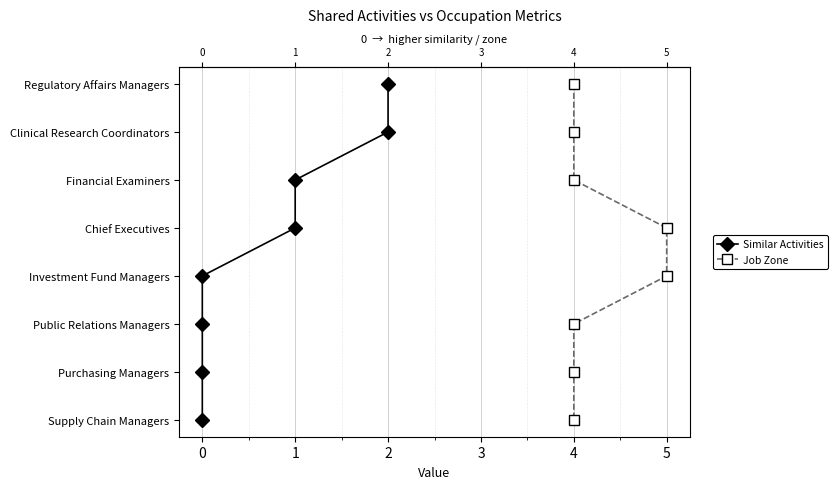

True or false: Similar Activities has a value of 1 at 0.

True